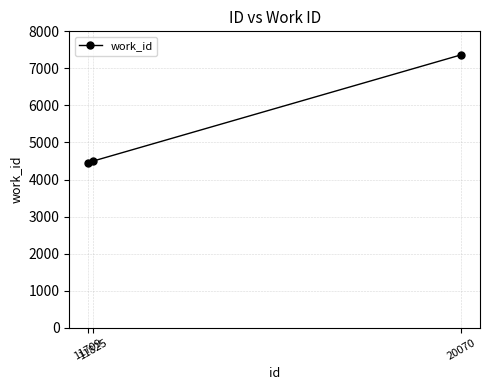

Reading left to right, transcribe all the data shown in this chart.

11709=4445	11825=4498	20070=7367